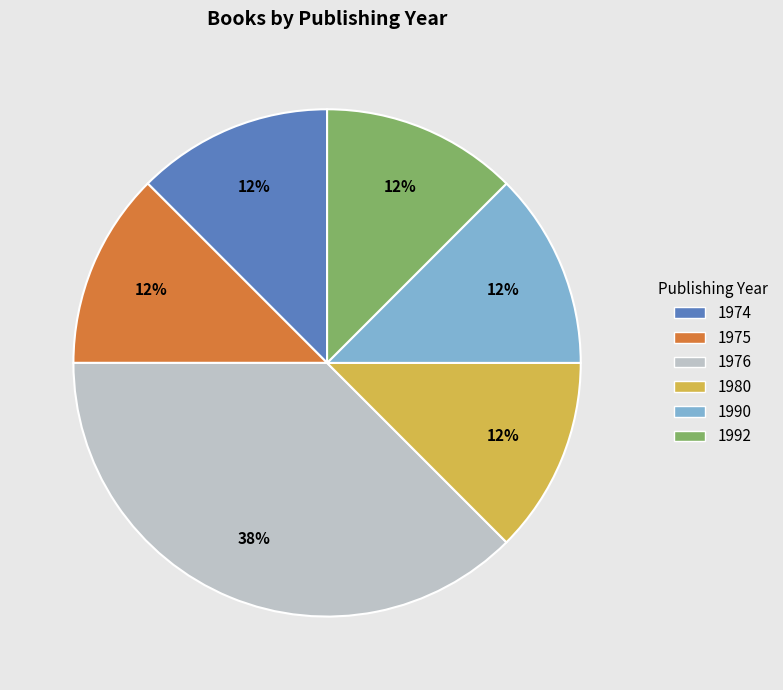

Is the sum of 1990 and 1974 greater than half?

No